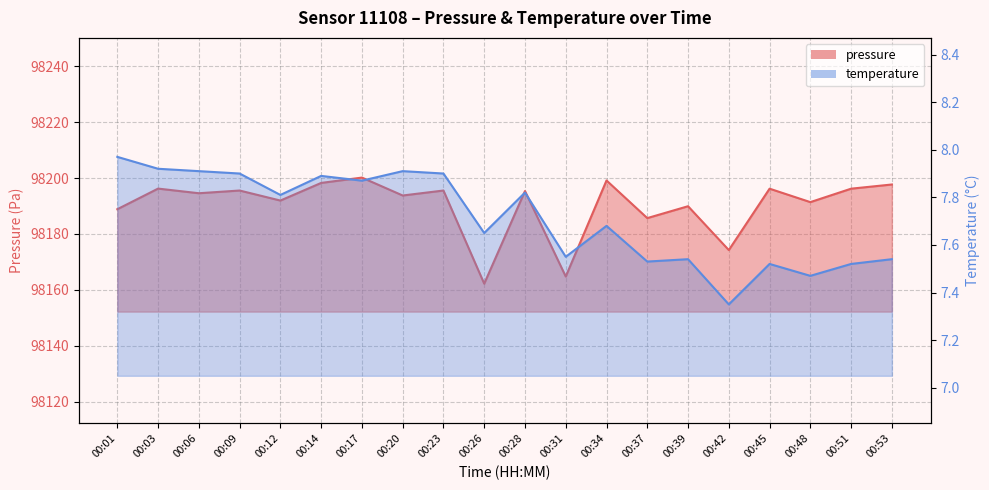

What is the value of the temperature point at the 10th from the left?

7.7